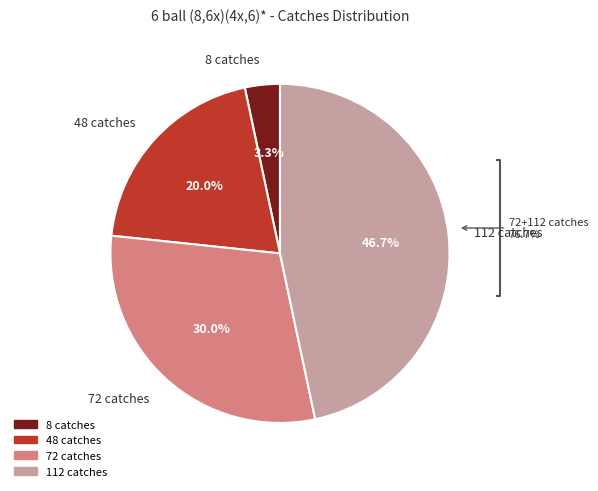

Is the sum of 72 catches and 8 catches greater than half?

No